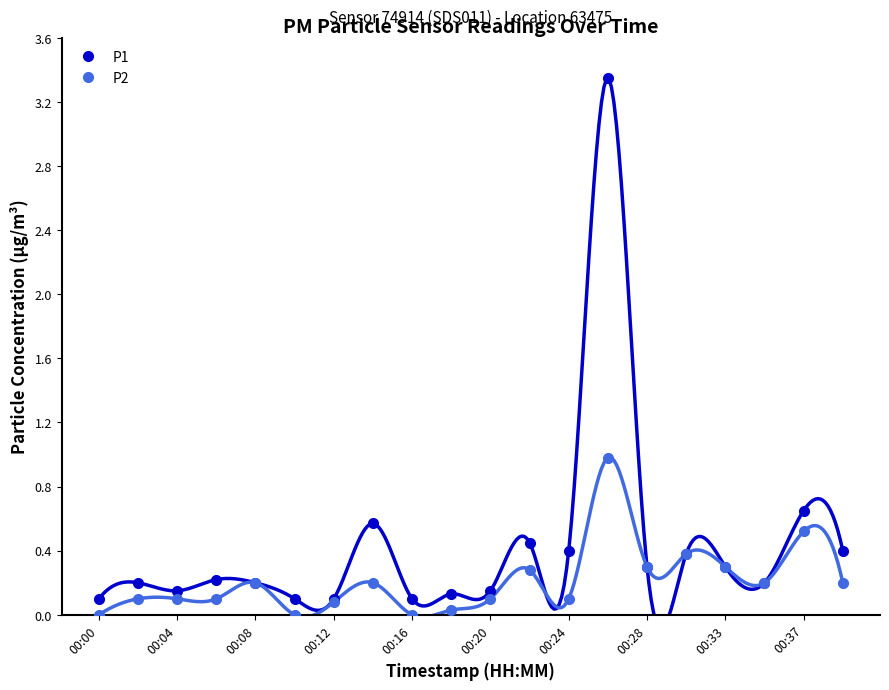

What is the greatest value displayed?

3.4